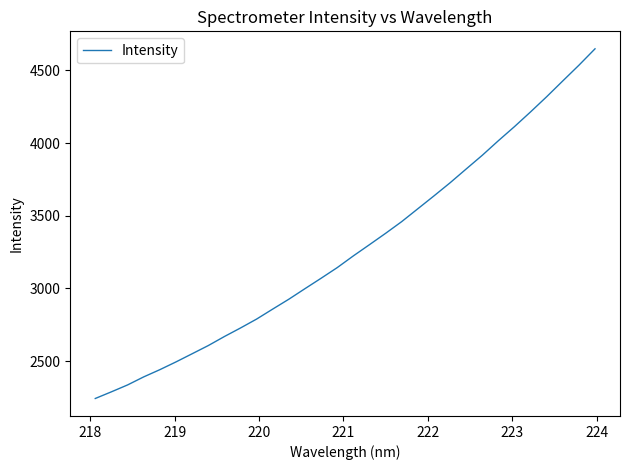

What is the smallest value displayed?

2242.0